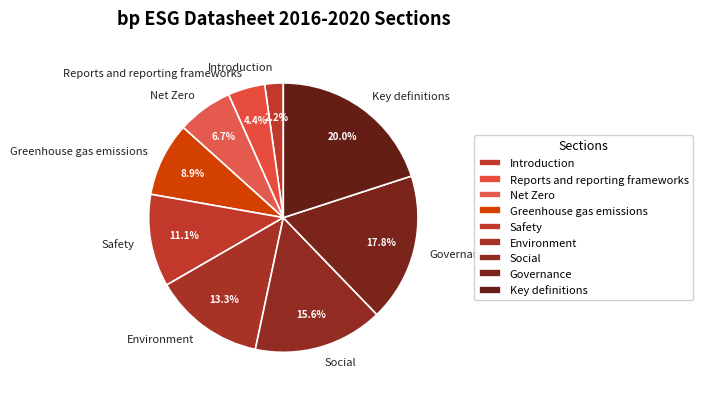

Which category has the biggest portion of the pie?

Key definitions